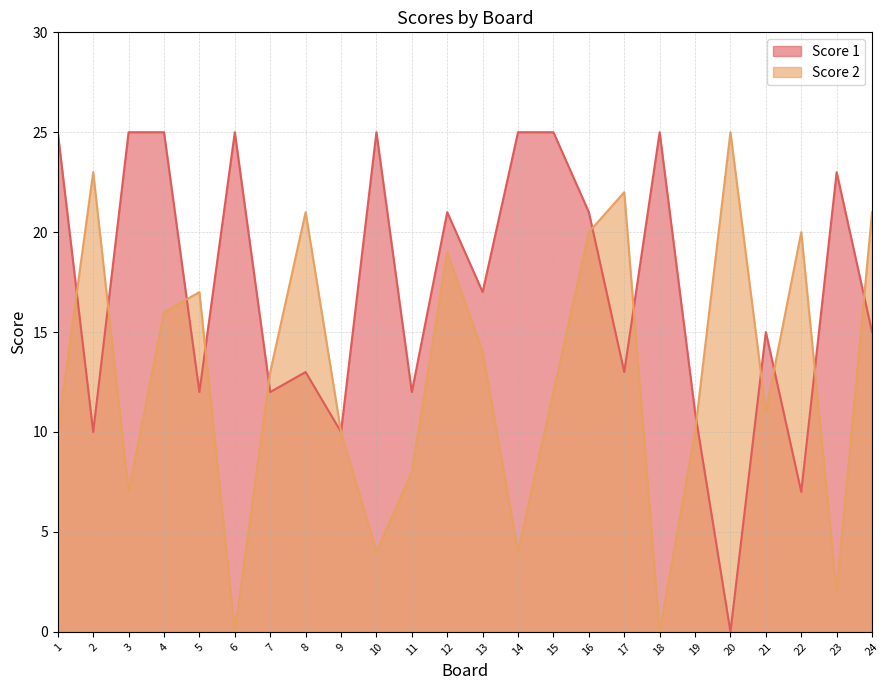

Reading right to left, list all the values displayed in this chart.

Score 1: 15	23	7	15	0	11	25	13	21	25	25	17	21	12	25	10	13	12	25	12	25	25	10	25
Score 2: 21	2	20	11	25	10	0	22	20	12	4	14	19	8	4	10	21	13	0	17	16	7	23	10